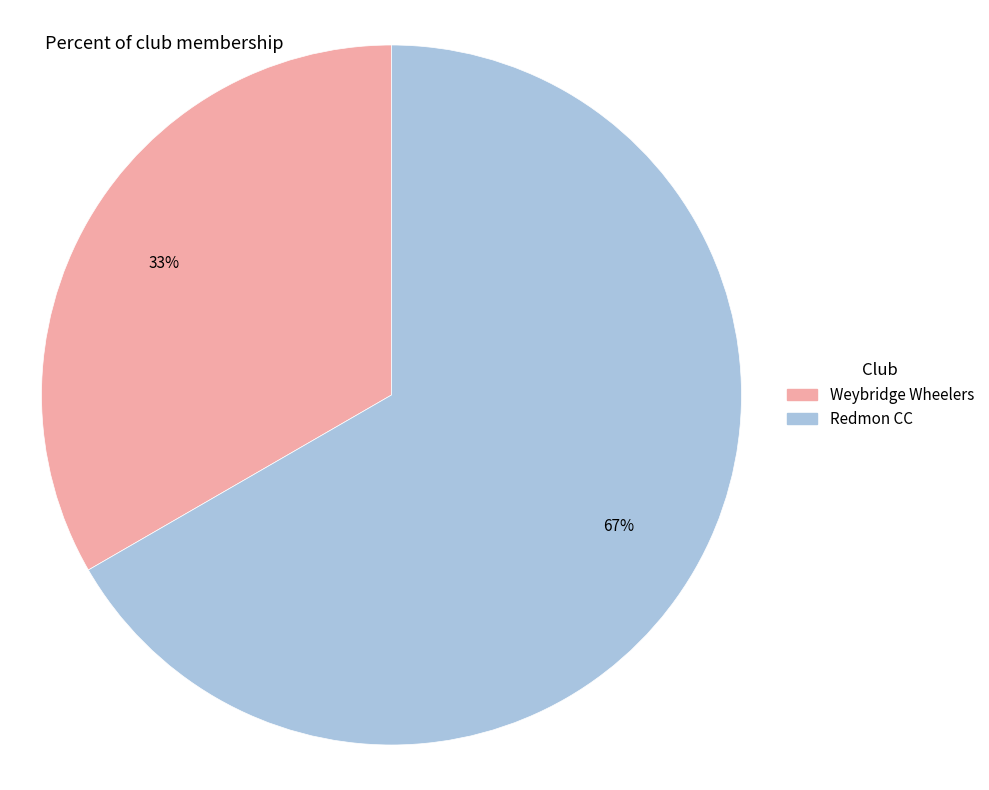

How many slices are in this pie chart?

2